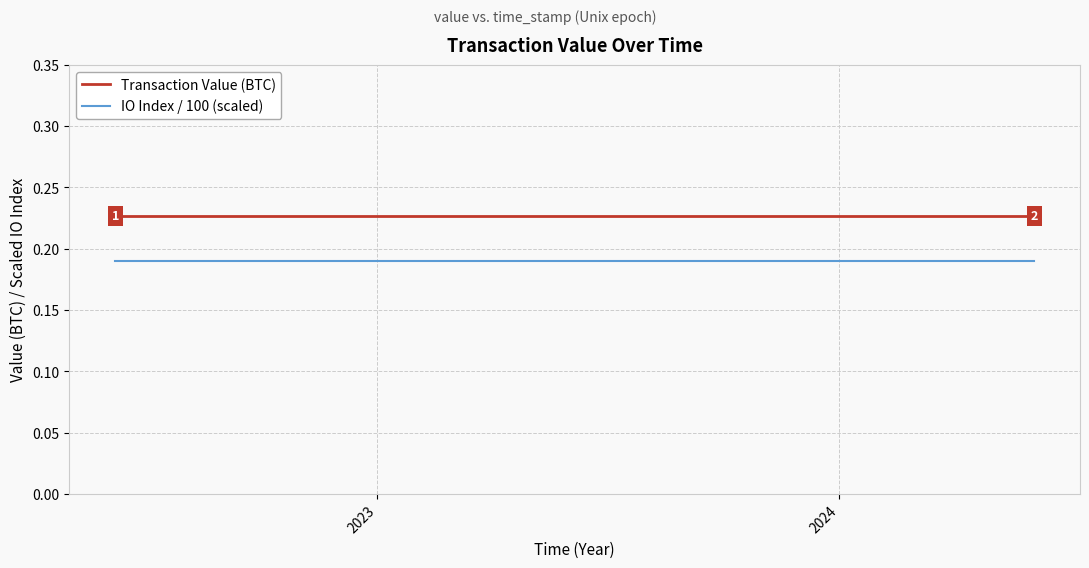

Reading right to left, what are all the values shown in this chart?

Transaction Value (BTC): 0.2	0.2	0.2	0.2	0.2	0.2	0.2	0.2	0.2	0.2	0.2	0.2	0.2	0.2	0.2	0.2	0.2	0.2	0.2	0.2	0.2	0.2	0.2	0.2	0.2
IO Index / 100 (scaled): 0.2	0.2	0.2	0.2	0.2	0.2	0.2	0.2	0.2	0.2	0.2	0.2	0.2	0.2	0.2	0.2	0.2	0.2	0.2	0.2	0.2	0.2	0.2	0.2	0.2